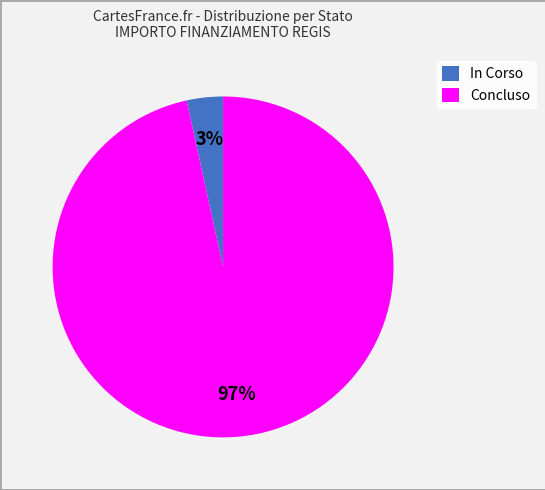

To the nearest percent, what portion does In Corso represent?

3%